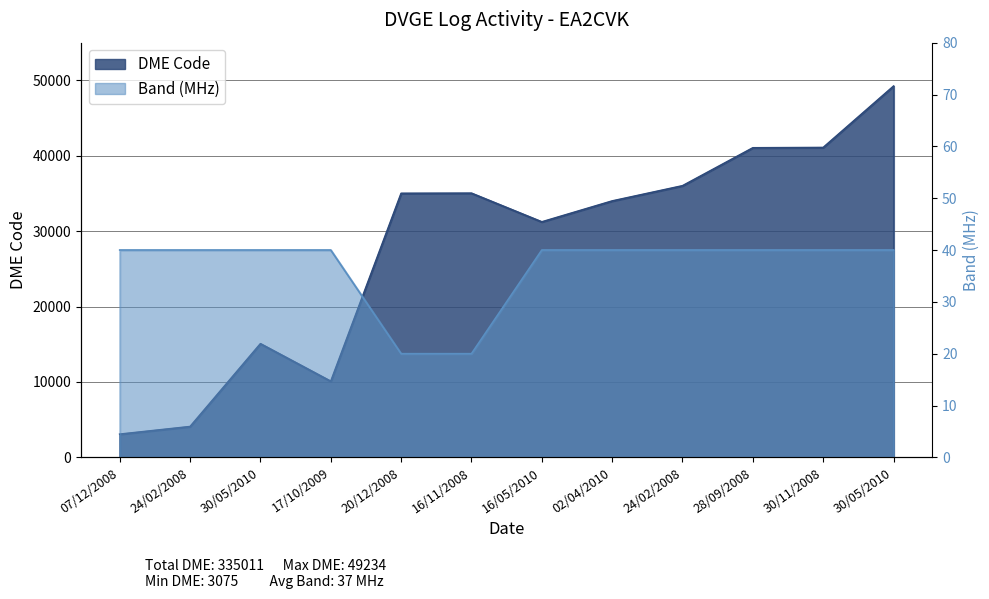

What is the maximum value shown in the chart?

49234